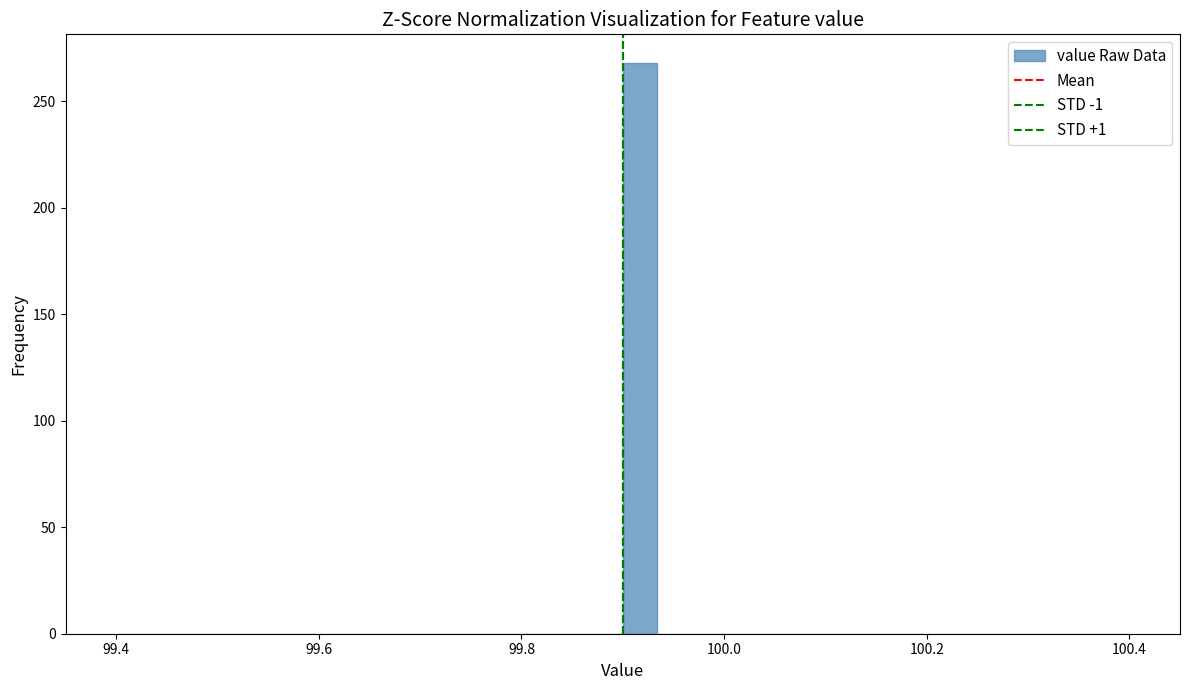

Read against the x-axis, roughly where is the centre of the tallest bar?

99.92